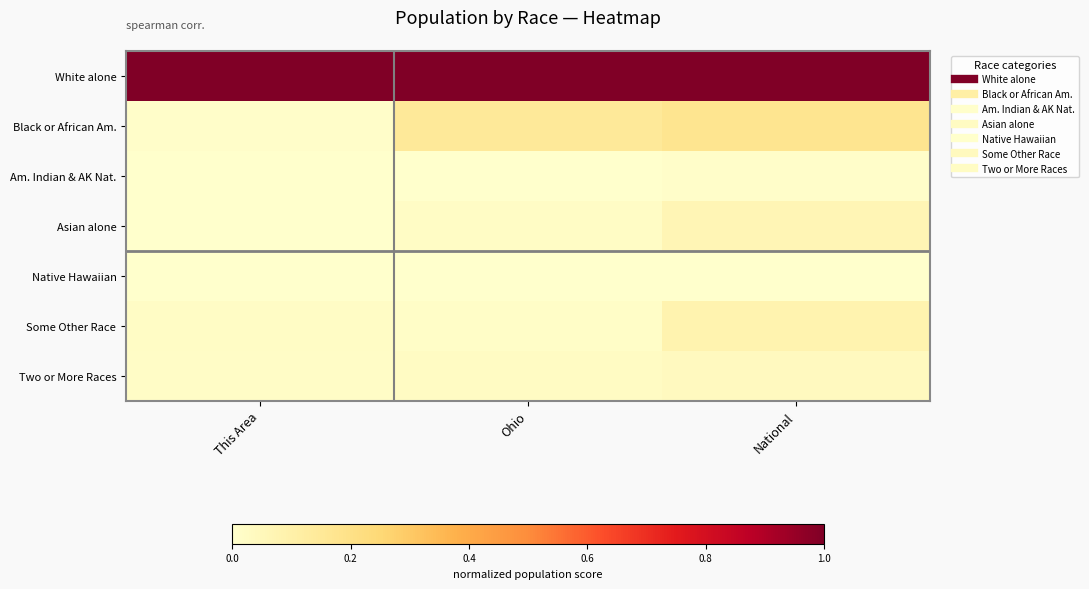

Reading right to left, list all the values displayed in this chart.

White alone: National=1.0	Ohio=1.0	This Area=1.0
Black or African Am.: National=0.2	Ohio=0.1	This Area=0.0
Am. Indian & AK Nat.: National=0.0	Ohio=0.0	This Area=0.0
Asian alone: National=0.1	Ohio=0.0	This Area=0.0
Native Hawaiian: National=0.0	Ohio=0.0	This Area=0.0
Some Other Race: National=0.1	Ohio=0.0	This Area=0.0
Two or More Races: National=0.0	Ohio=0.0	This Area=0.0